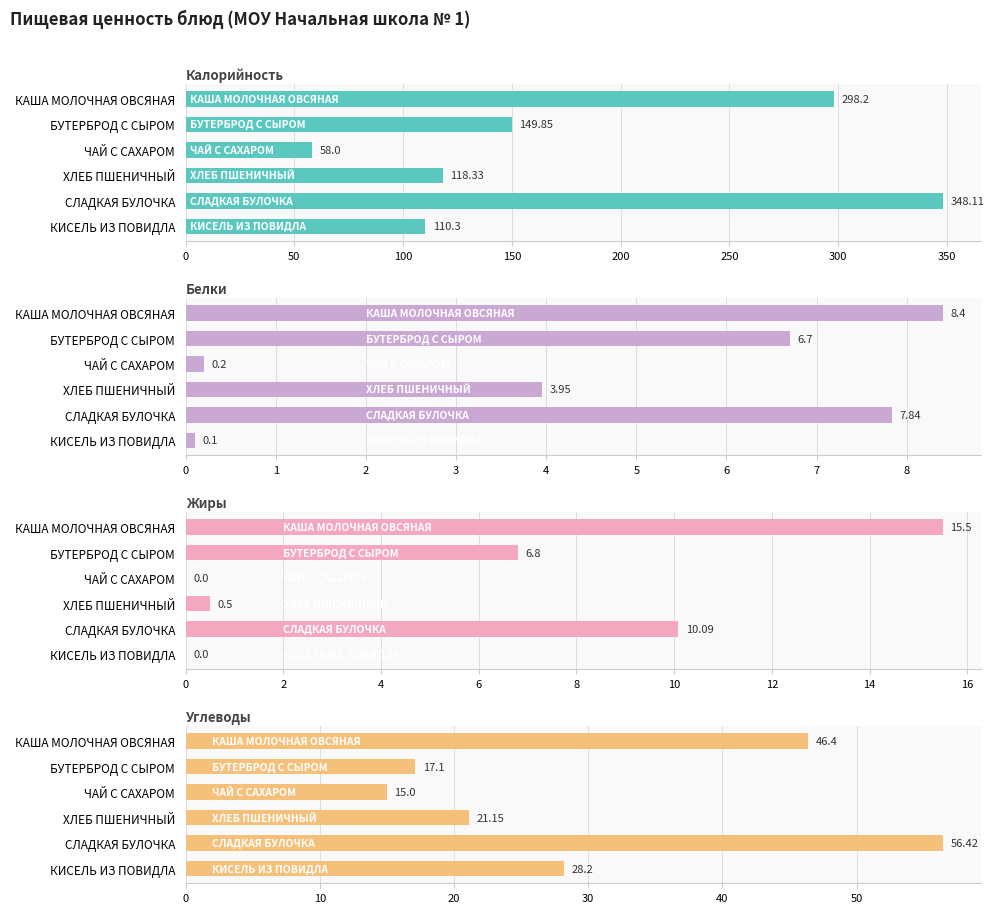

True or false: Жиры has a value of 27.4 at КАША МОЛОЧНАЯ ОВСЯНАЯ.

False